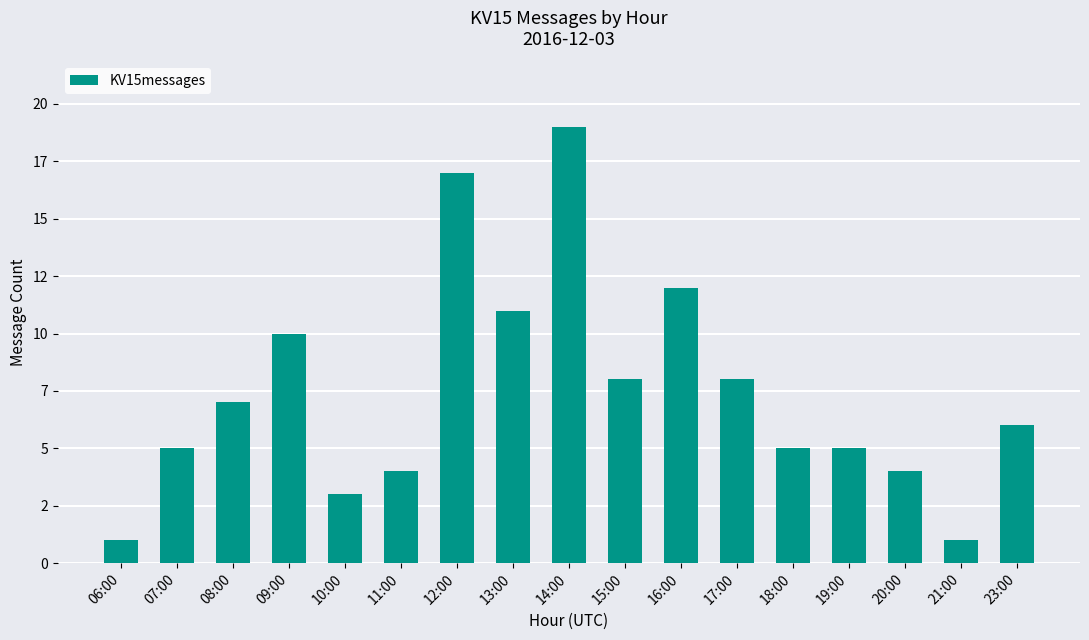

Which label corresponds to the largest value in the chart?

14:00